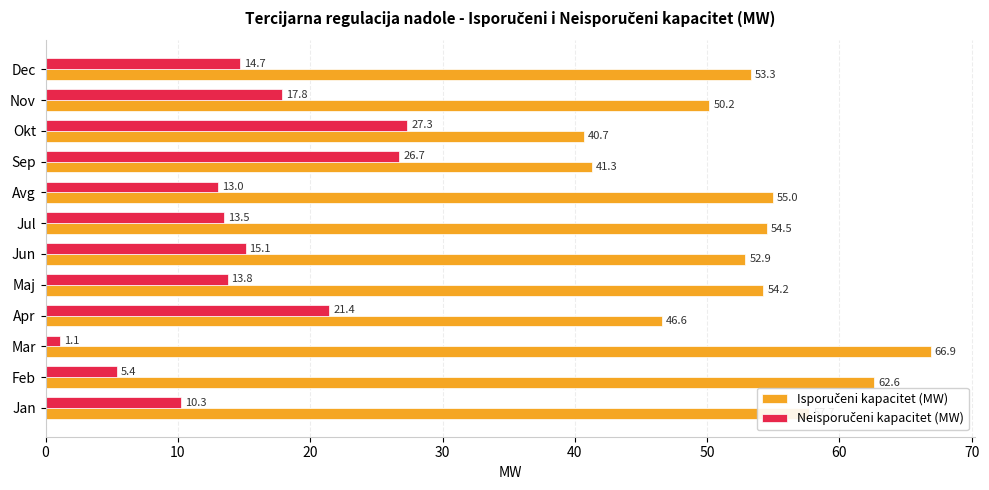

What is the total value across all series at Apr?

68.0